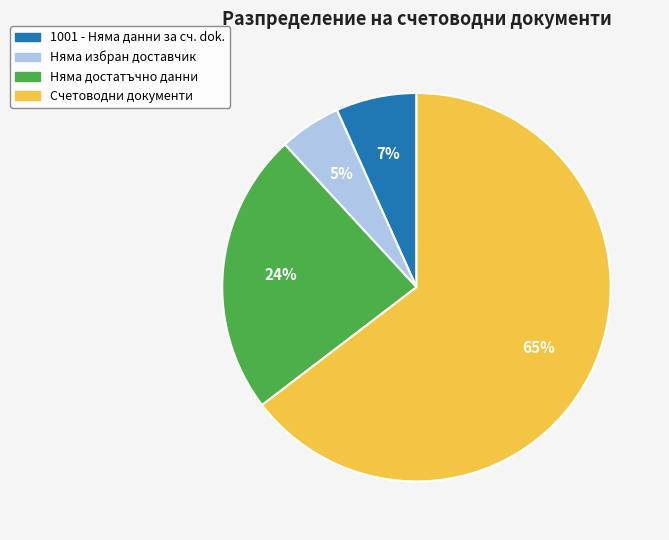

How many slices are in this pie chart?

4